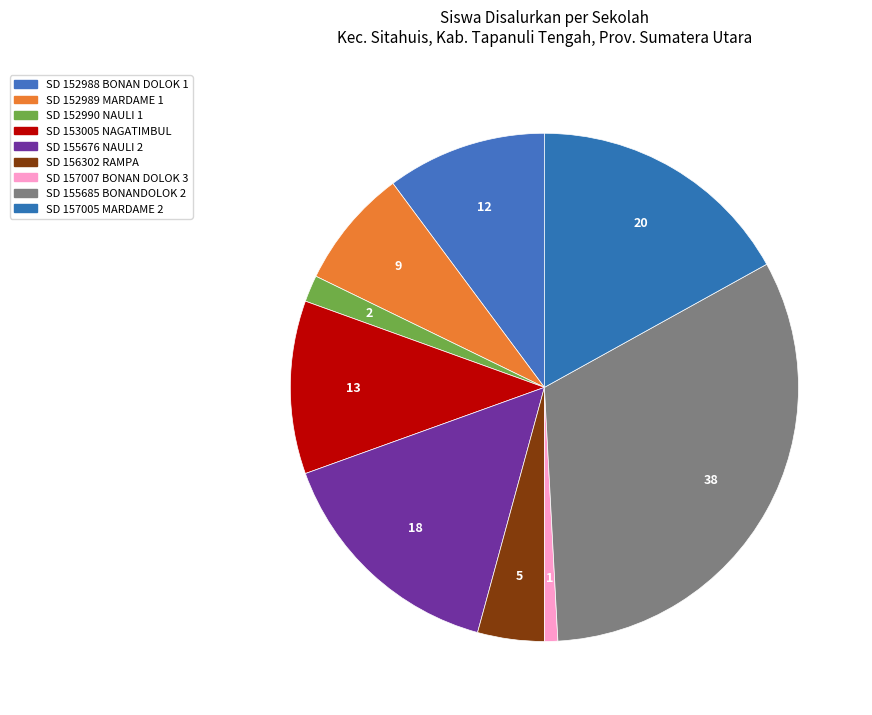

Count the number of slices in the pie.

9